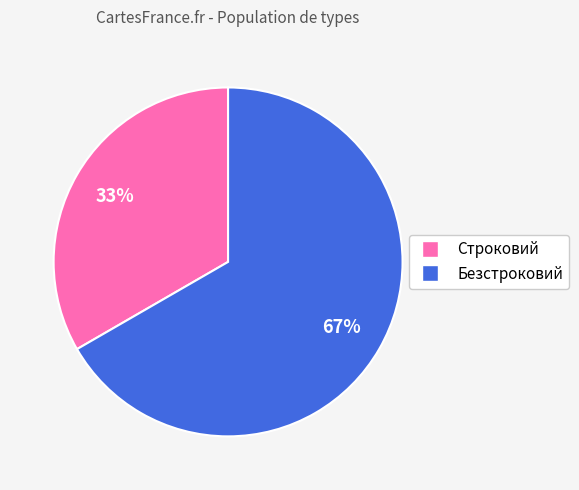

What is the ratio of the value at Безстроковий to the value at Строковий?

2.0